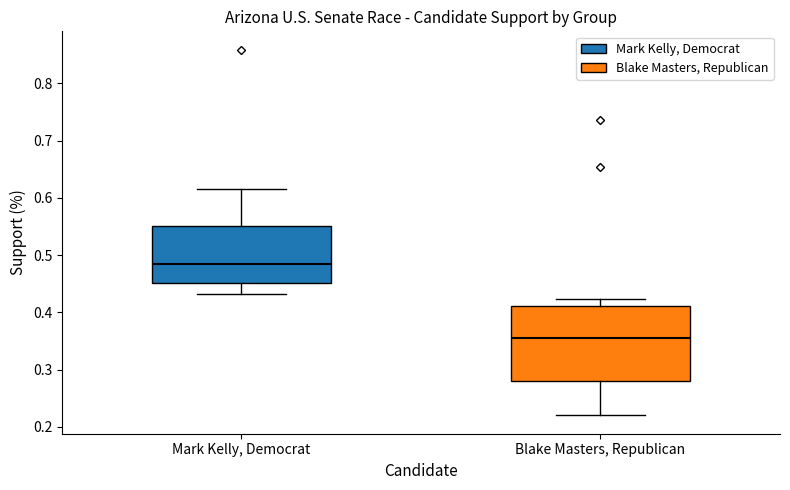

Where is the upper edge of the box for Mark Kelly, Democrat on the y-axis? The values are not printed on the chart, so give them approximately, as read against the axis.

0.55